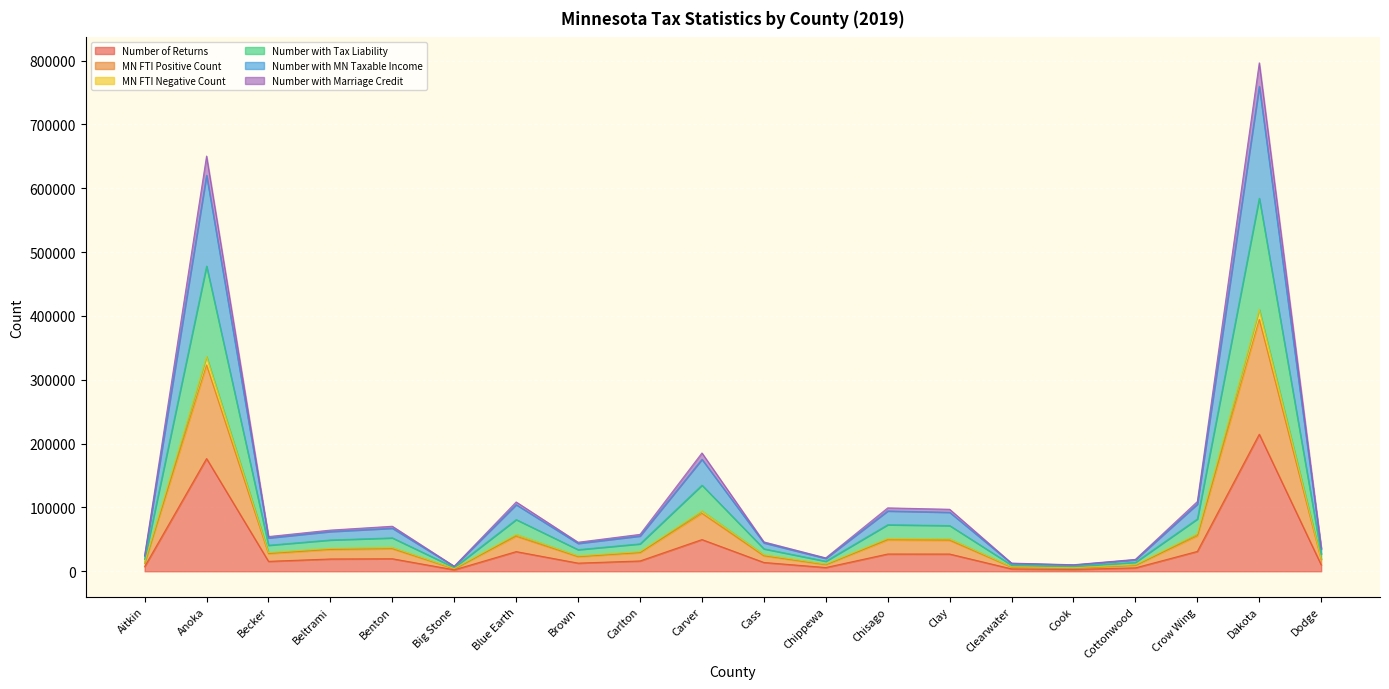

How many data points does each series have?

20